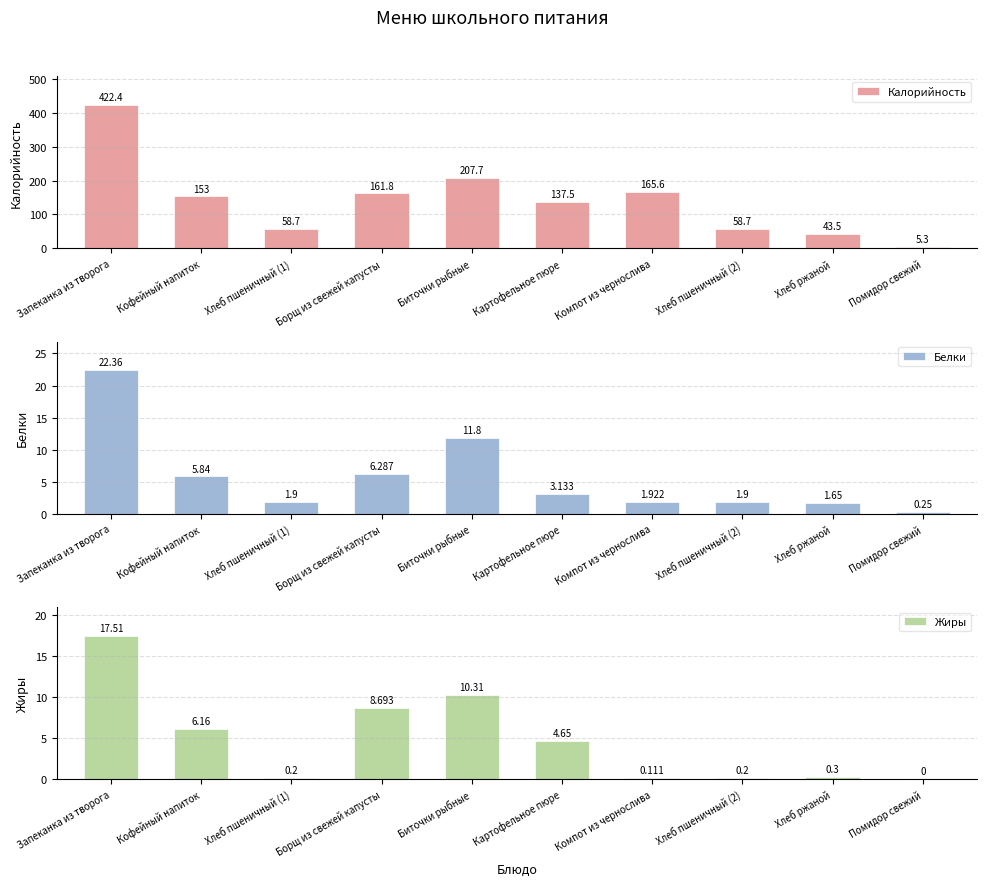

Between Кофейный напиток and Картофельное пюре, which is larger?

Кофейный напиток